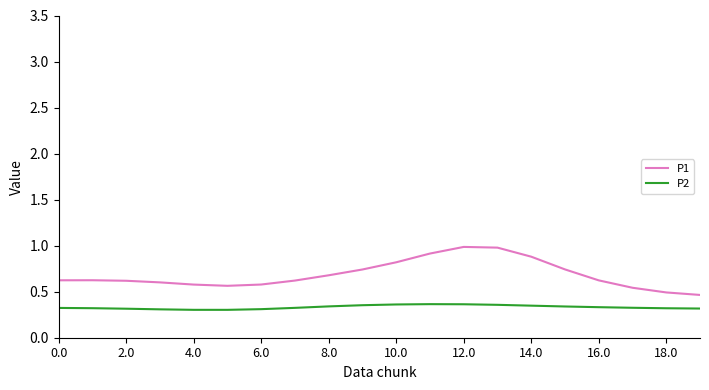

Which series has the widest spread of values?

P1